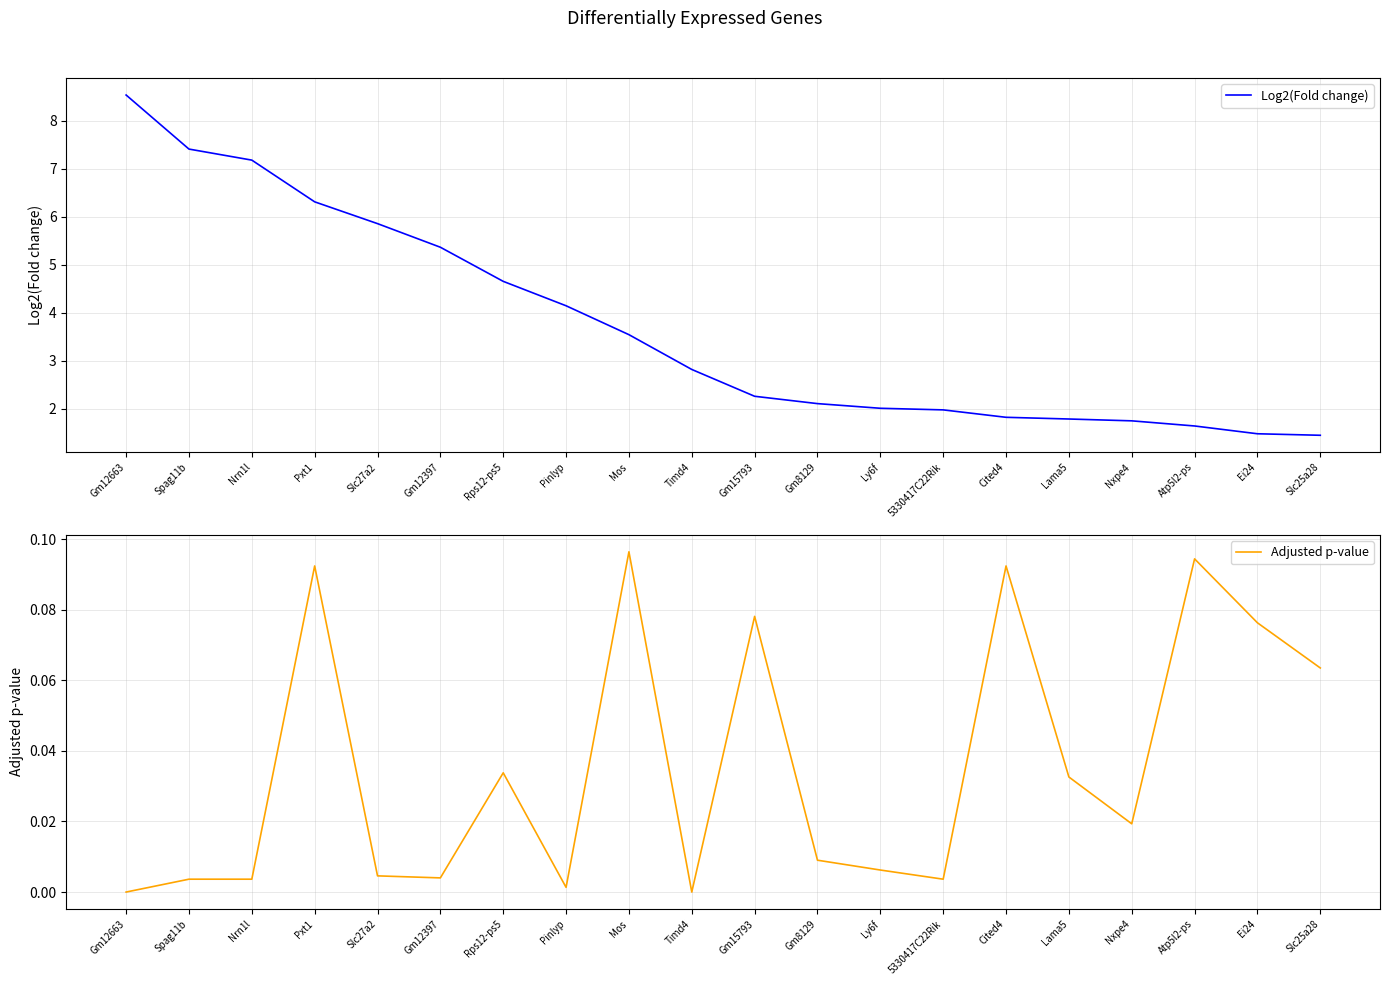

Rank the categories by Adjusted p-value value from highest to lowest.

Mos, Atp5l2-ps, Pxt1, Cited4, Gm15793, Ei24, Slc25a28, Rps12-ps5, Lama5, Nxpe4, Gm8129, Ly6f, Slc27a2, Gm12397, Spag11b, Nrn1l, 5330417C22Rik, Pinlyp, Gm12663, Timd4